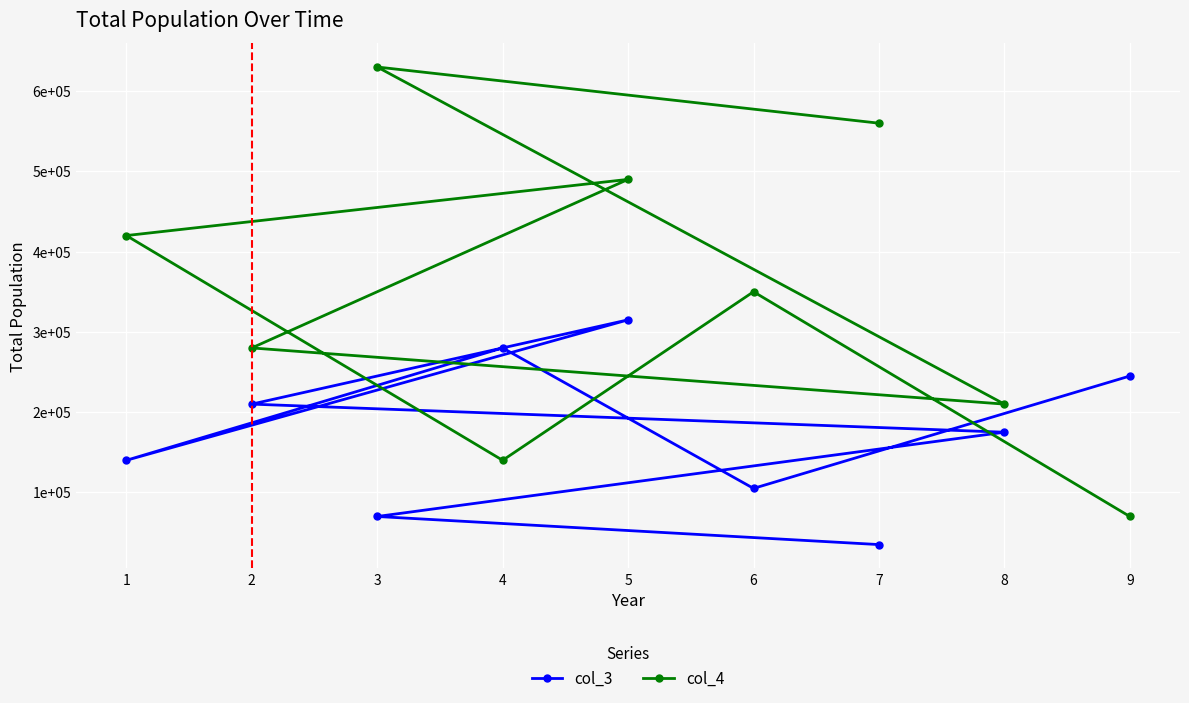

How many interior local valleys does the col_4 series have?

2